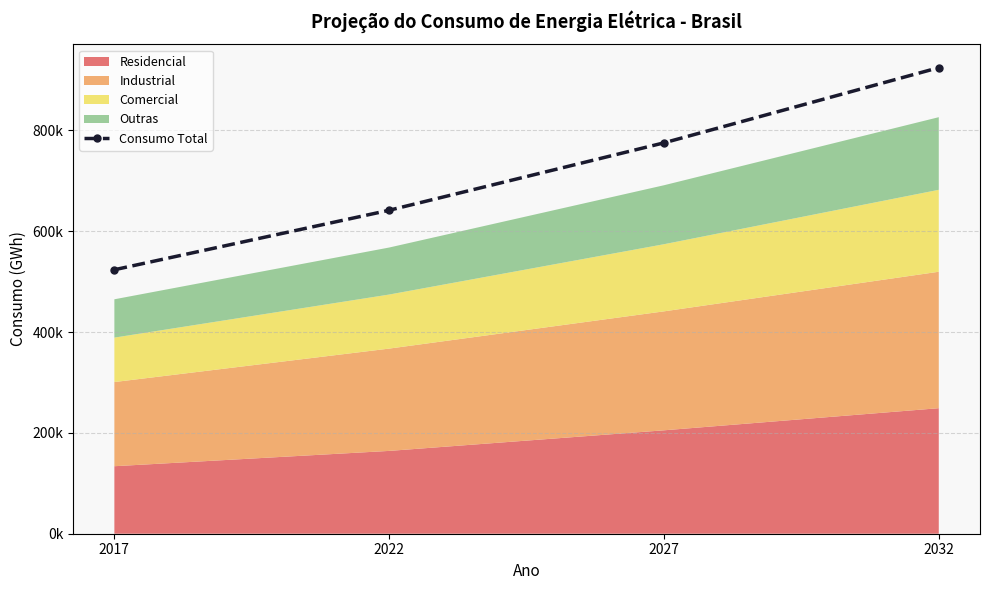

What is the value of the 4th point from the left?

924474.4